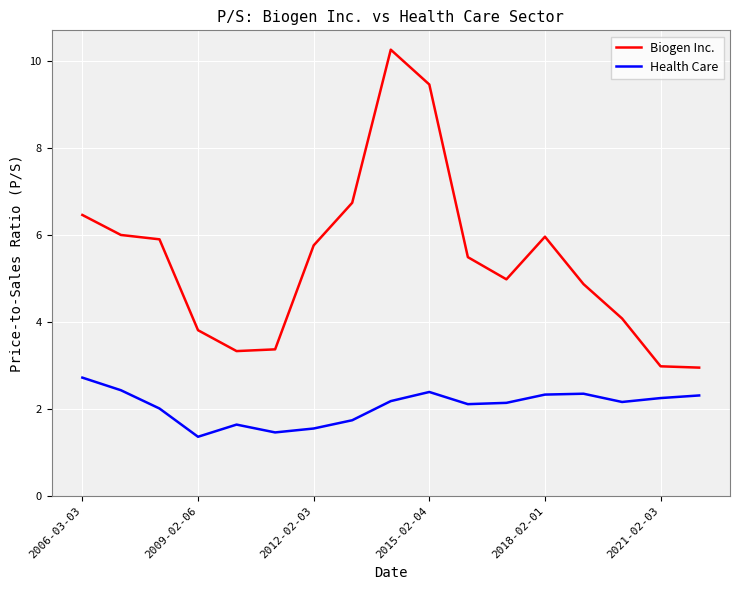

What is the average value of the Biogen Inc. series?

5.4